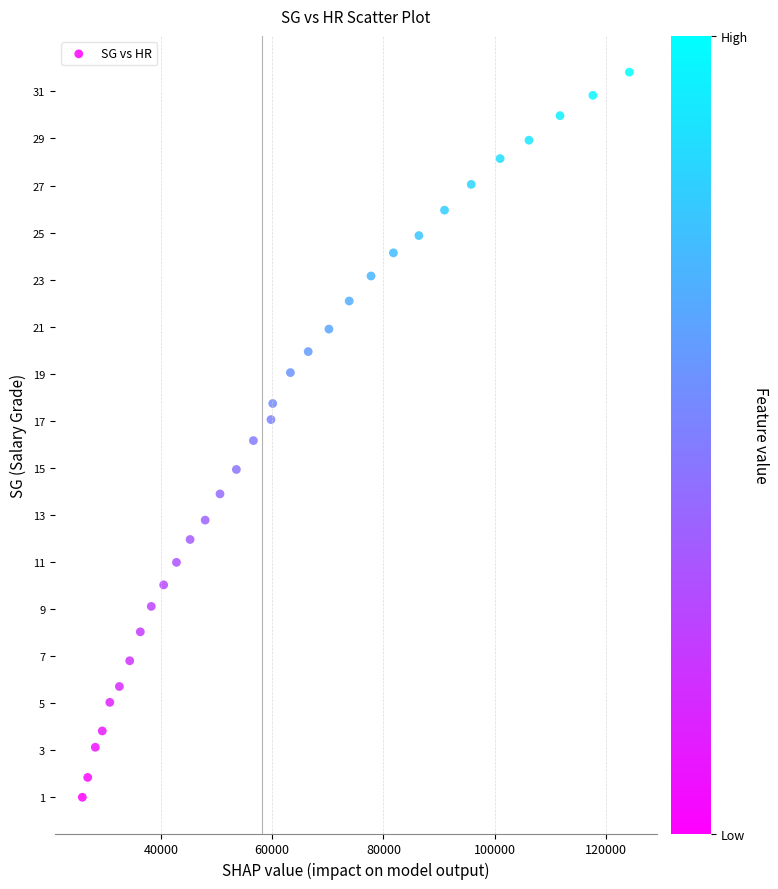

What is the range of Y values (max minus min)?

30.8